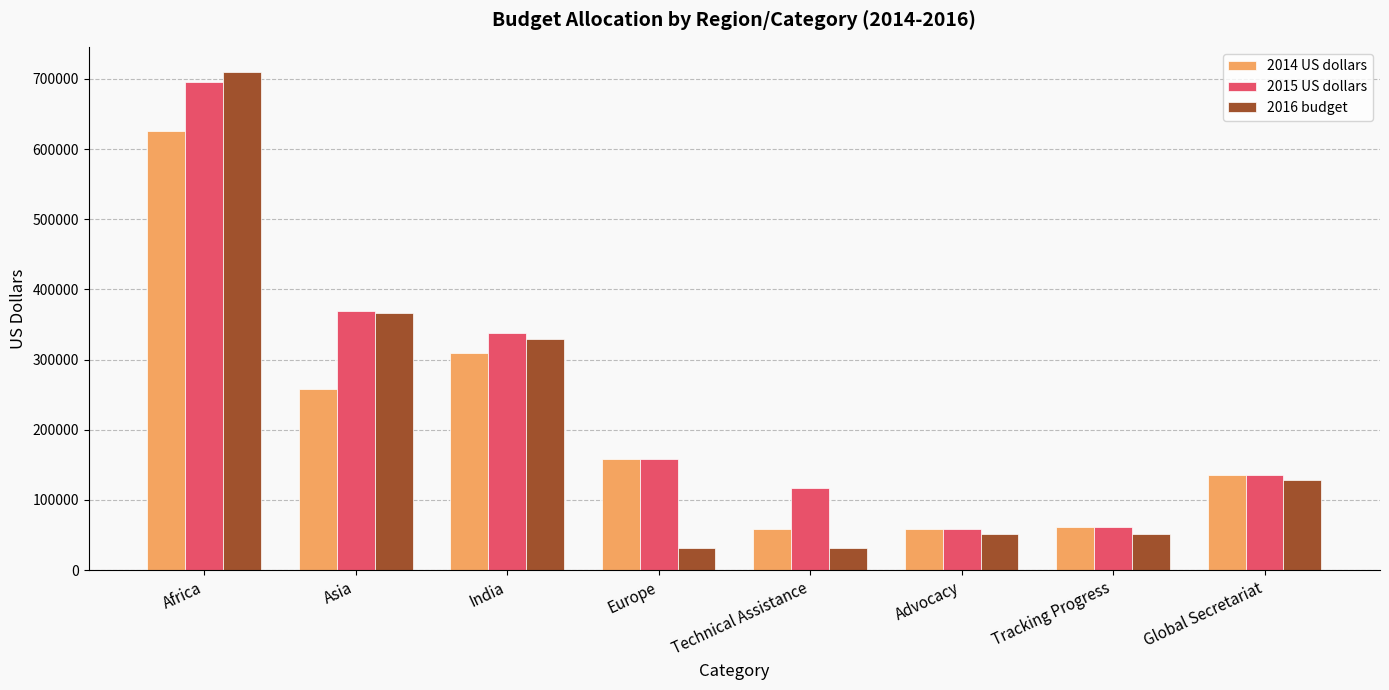

What is the label of the 5th bar from the right?

Europe